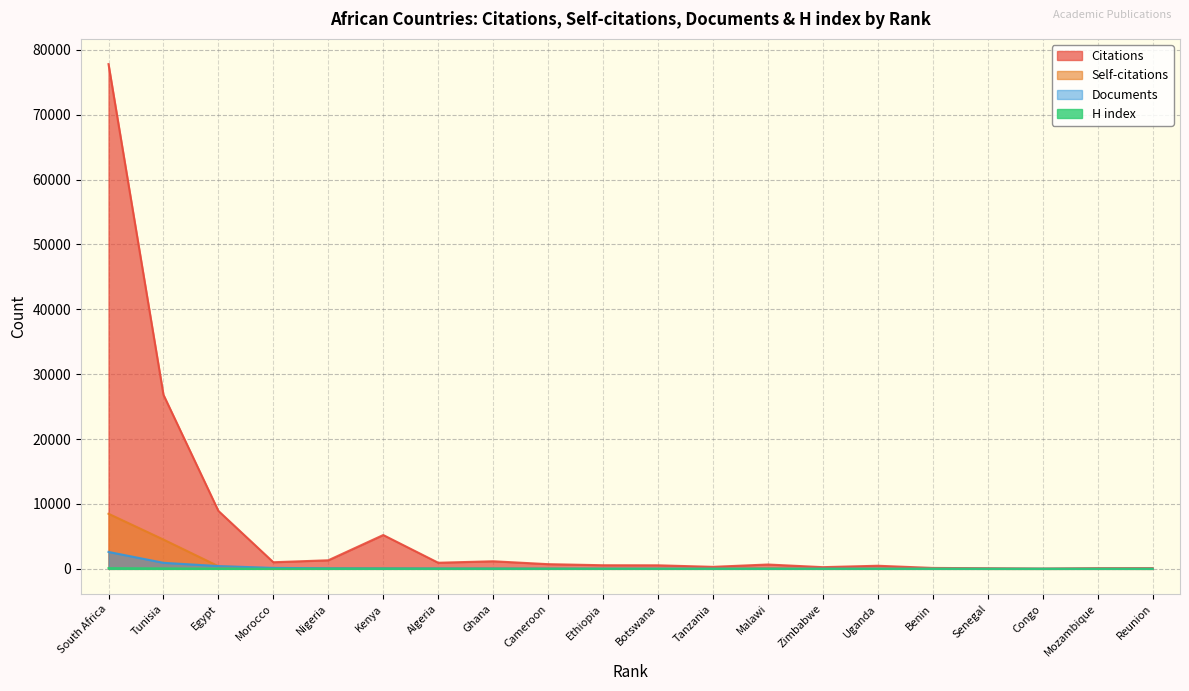

At which category is the sum across all series the highest?

South Africa